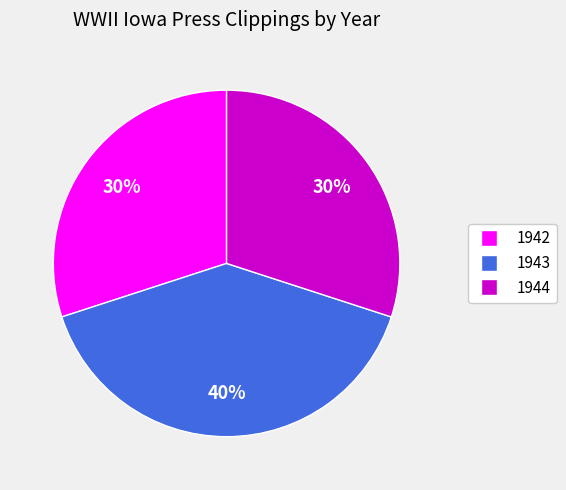

Is there a majority slice in this chart?

No